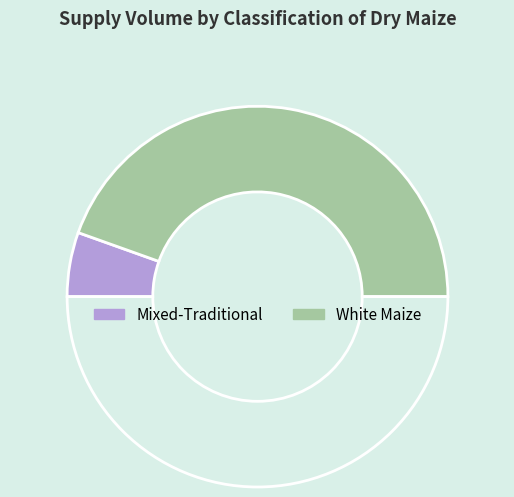

How many segments does this pie chart have?

3